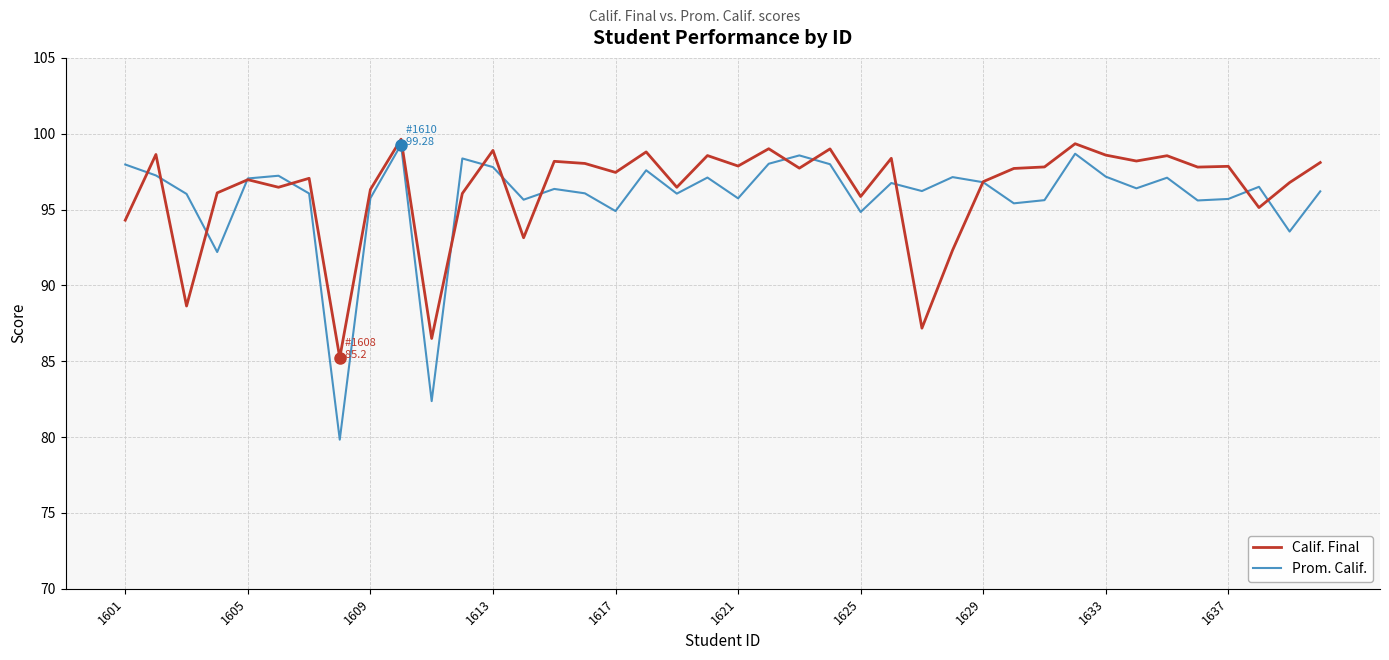

Which series has the widest spread of values?

Prom. Calif.